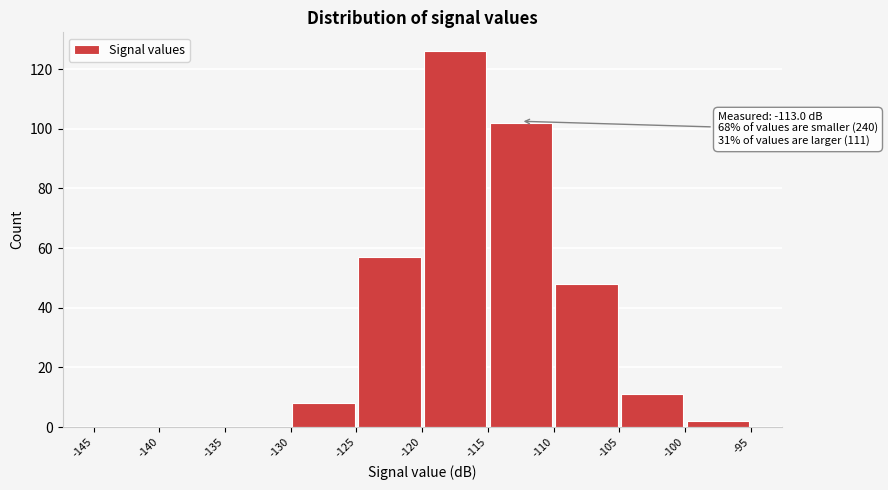

Over which range of the x-axis is the bar tallest?

-120 to -115